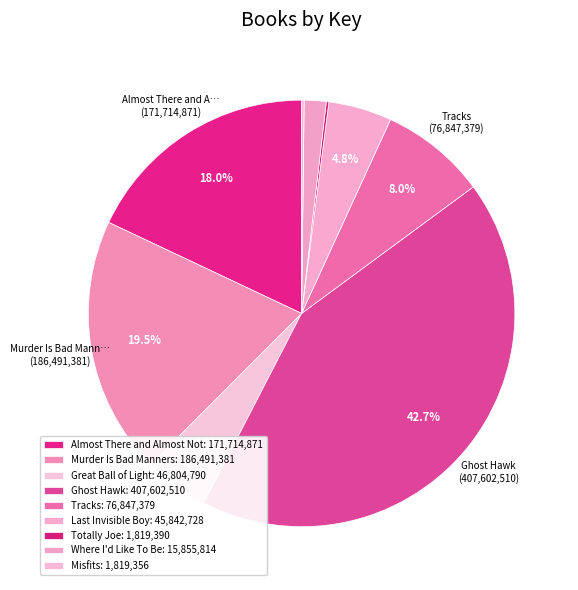

Which category has the smallest portion of the pie?

Misfits